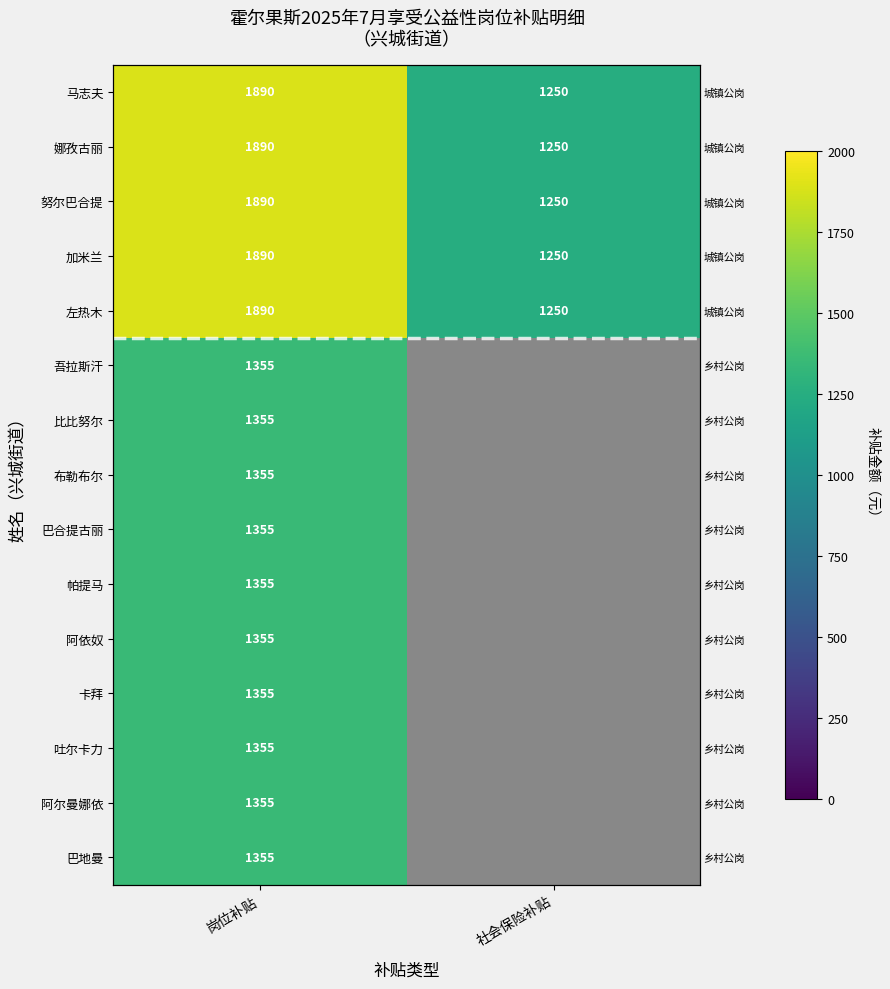

What is the sum of all 马志夫 values?

3139.8